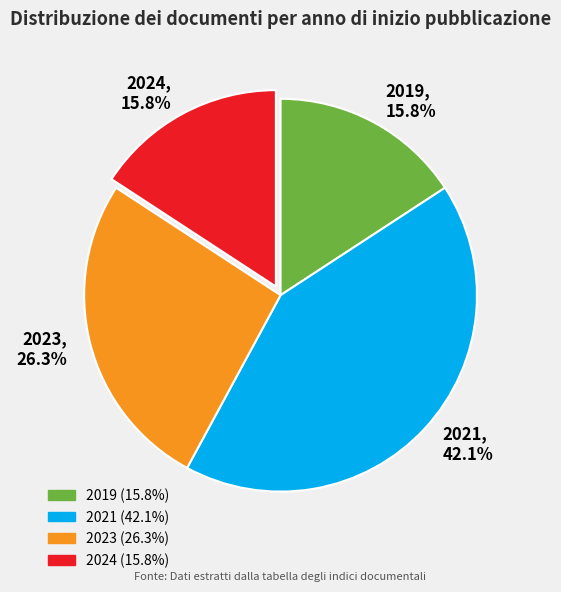

What percentage is the 2019 slice, to the nearest percent?

16%